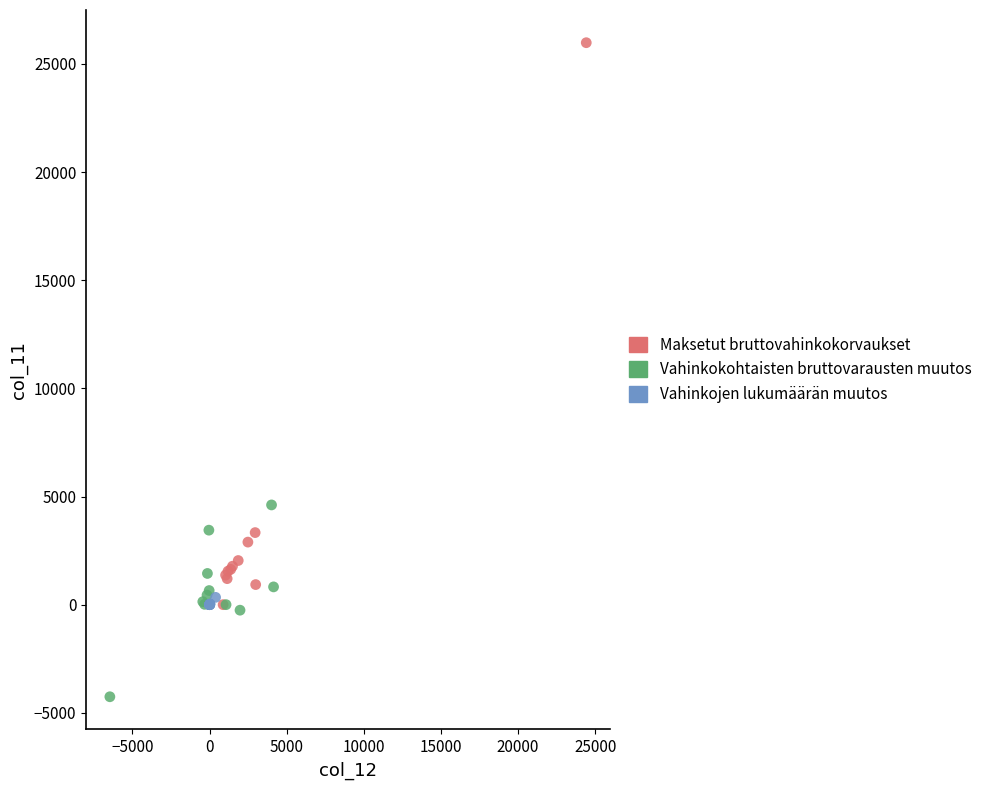

Which series contains the lowest Y value?

Vahinkokohtaisten bruttovarausten muutos